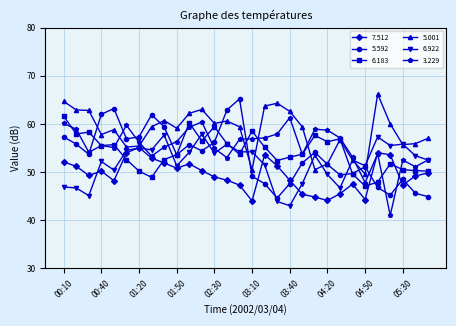

Is this an area chart (filled region under the line)?

No